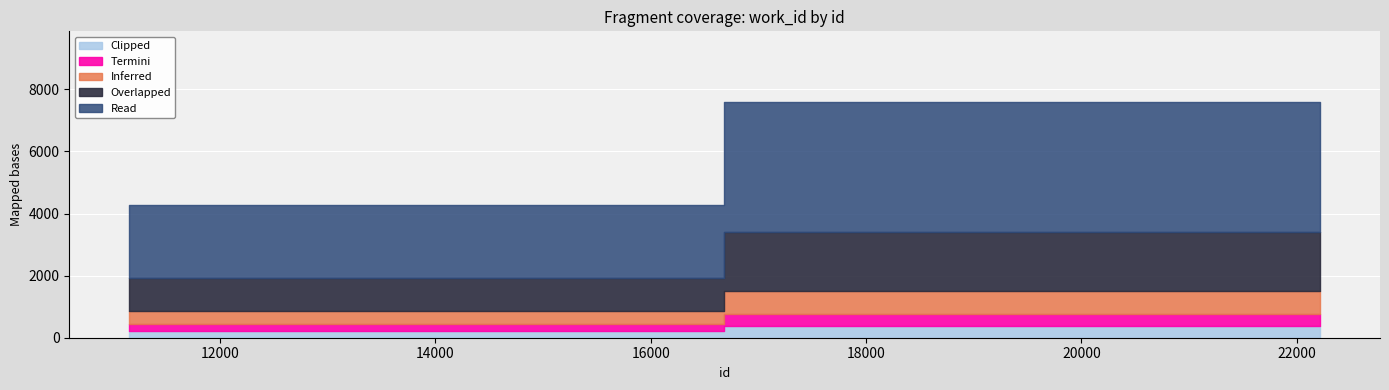

True or false: the data shows 4269 at 11155.

True